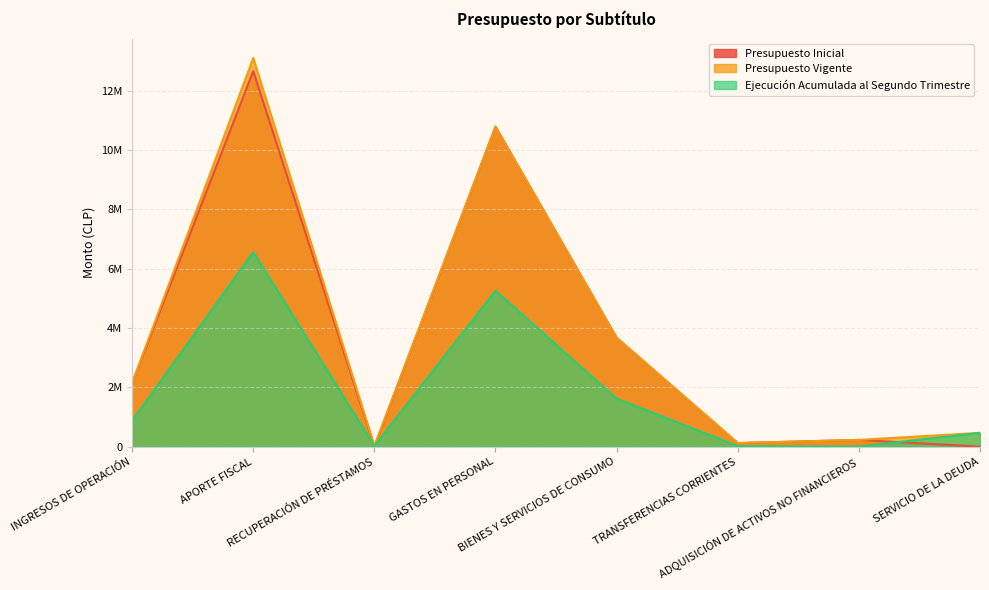

Where does the Presupuesto Vigente series first go above 2145970?

APORTE FISCAL